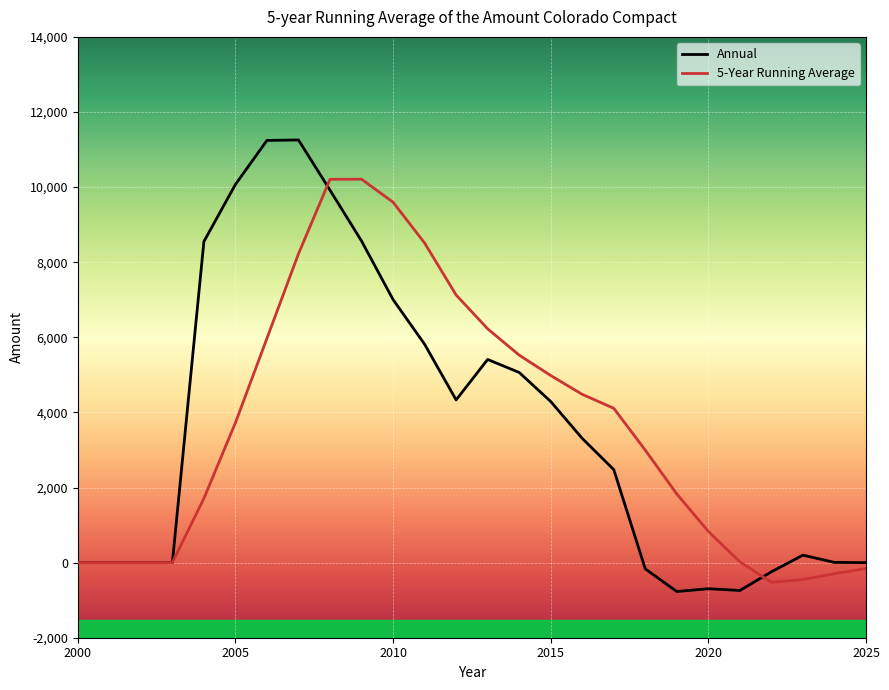

What is the difference between the second highest and minimum values in the Annual series?

12013.1